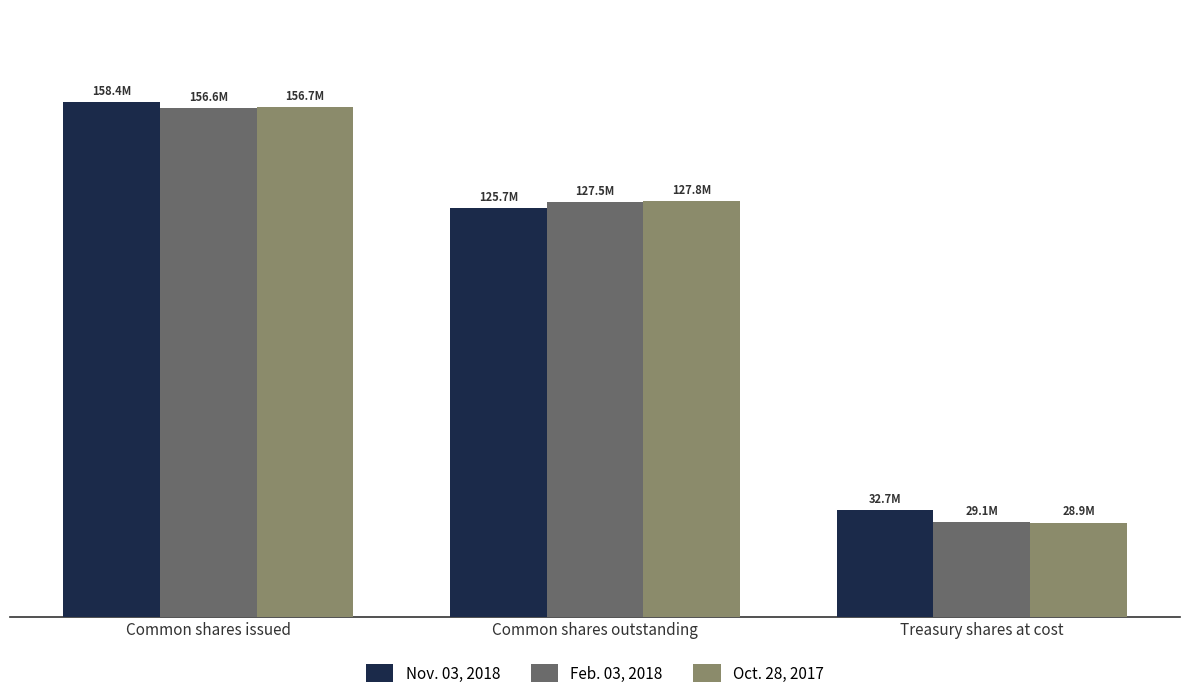

At how many categories does at least one series exceed 65889553?

2